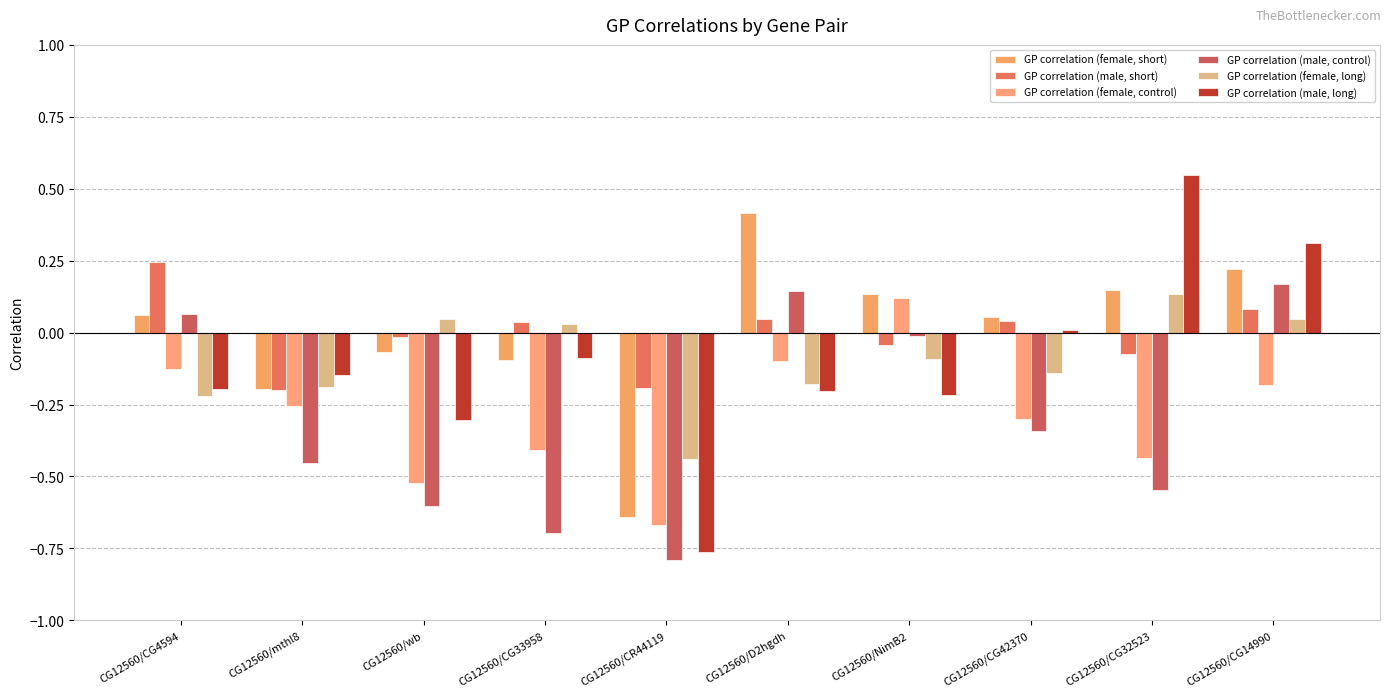

Is it true that GP correlation (female, control) equals -0.3 at CG12560/CG42370?

True